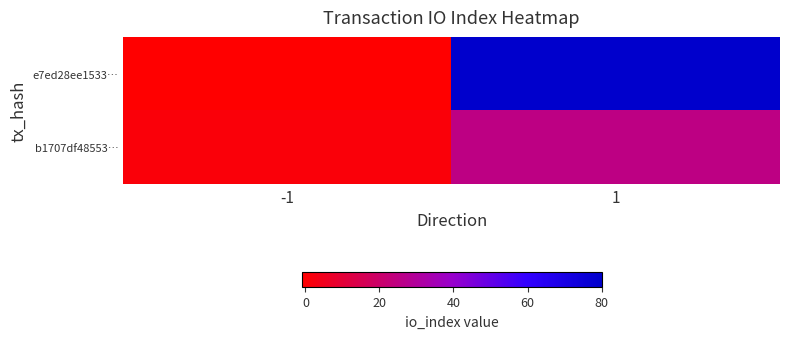

Rank the series by their maximum value, from highest to lowest.

e7ed28ee1533…, b1707df48553…